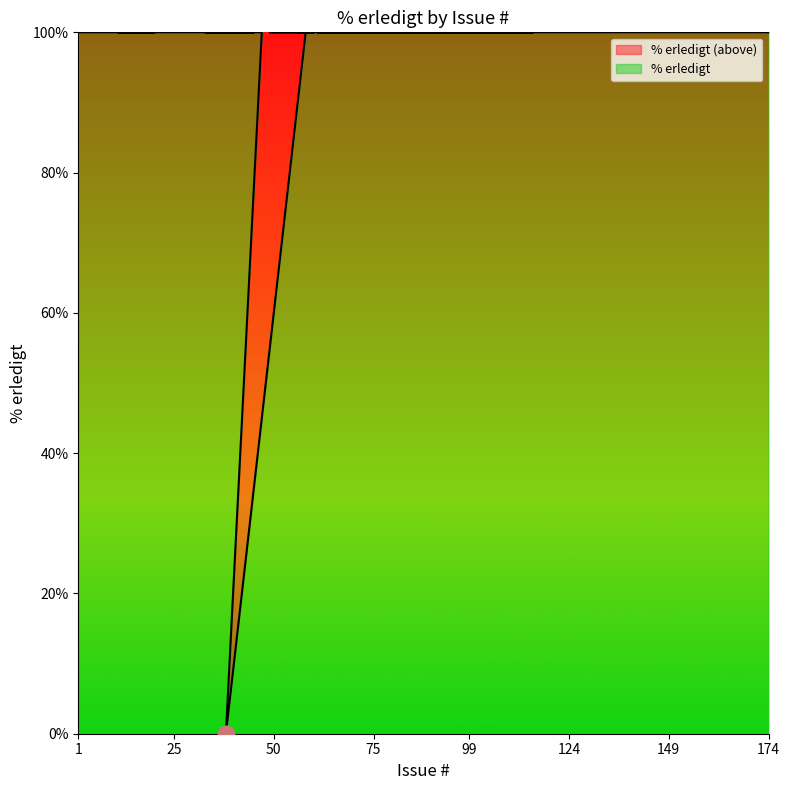

Rank the categories by value from highest to lowest.

1, 2, 3, 4, 7, 12, 20, 11, 18, 39, 40, 44, 45, 33, 34, 35, 36, 37, 43, 47, 58, 56, 57, 60, 49, 54, 62, 65, 66, 64, 72, 84, 85, 88, 115, 61, 89, 146, 174, 38